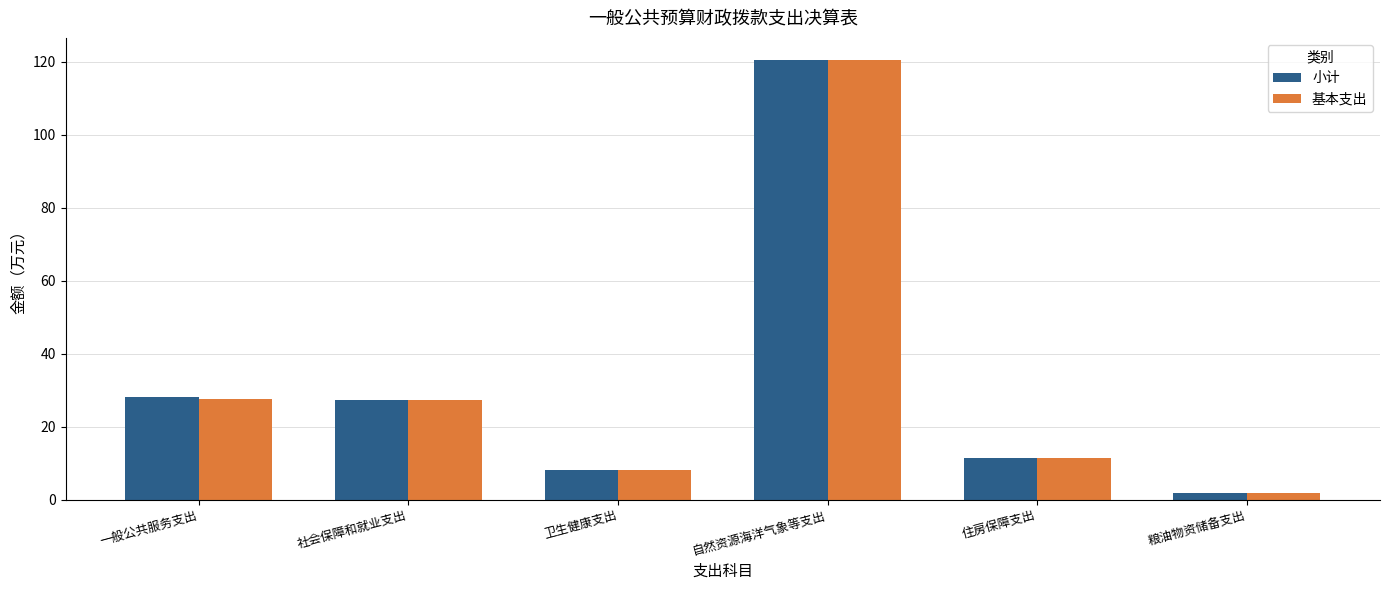

How many values in the 基本支出 series exceed 27?

3